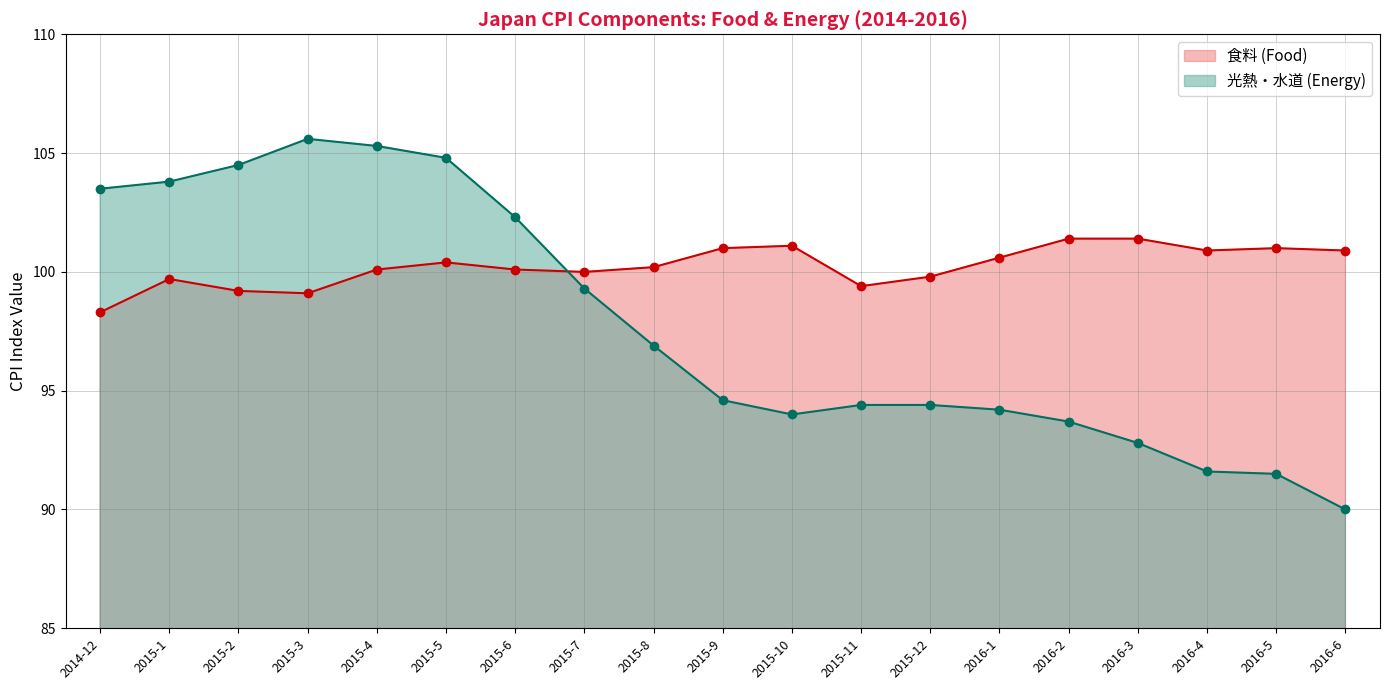

How many times do 光熱・水道 (Energy) and 食料 (Food) cross each other?

1